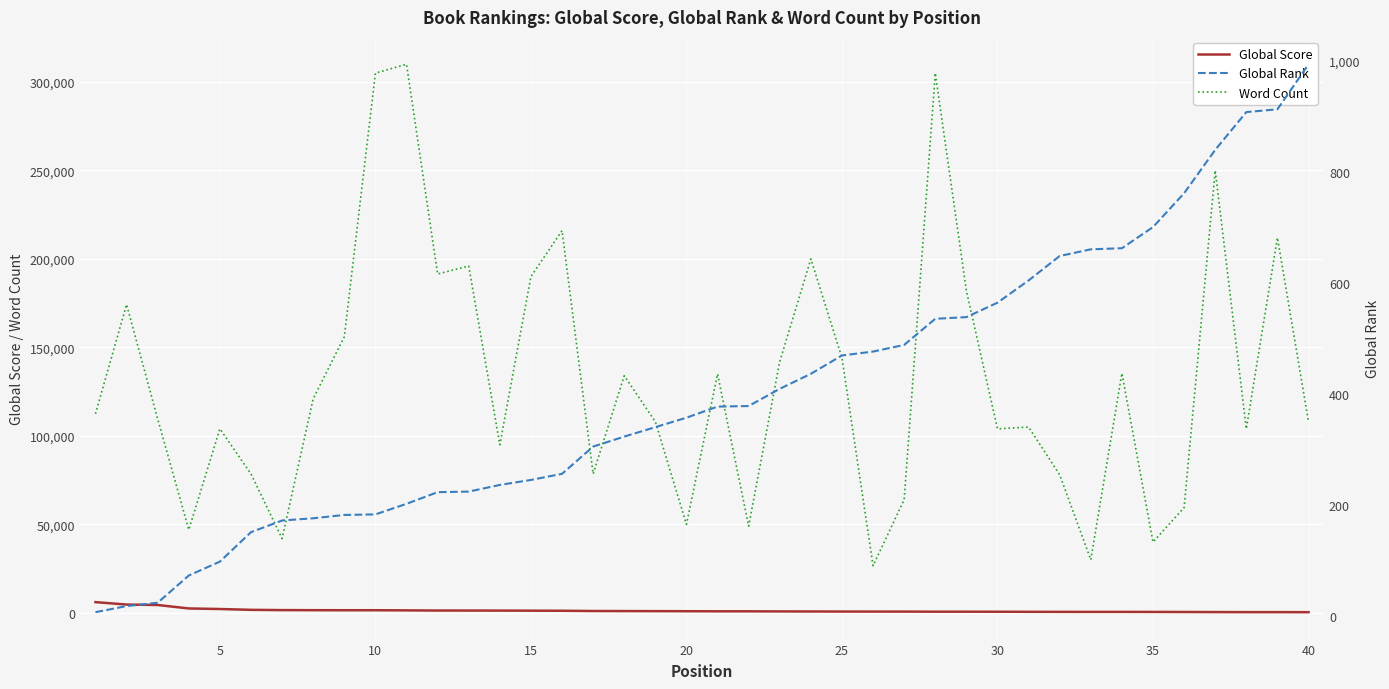

True or false: Global Score and Word Count intersect in this chart.

False